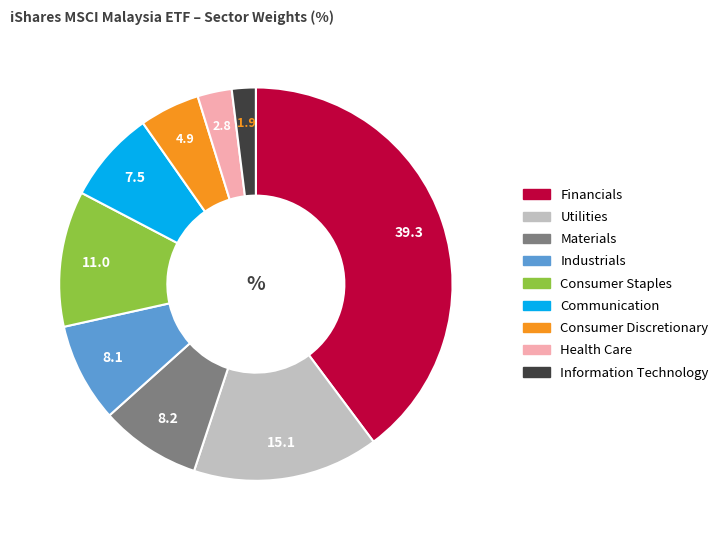

Combined, do Financials and Communication account for over 50%?

No